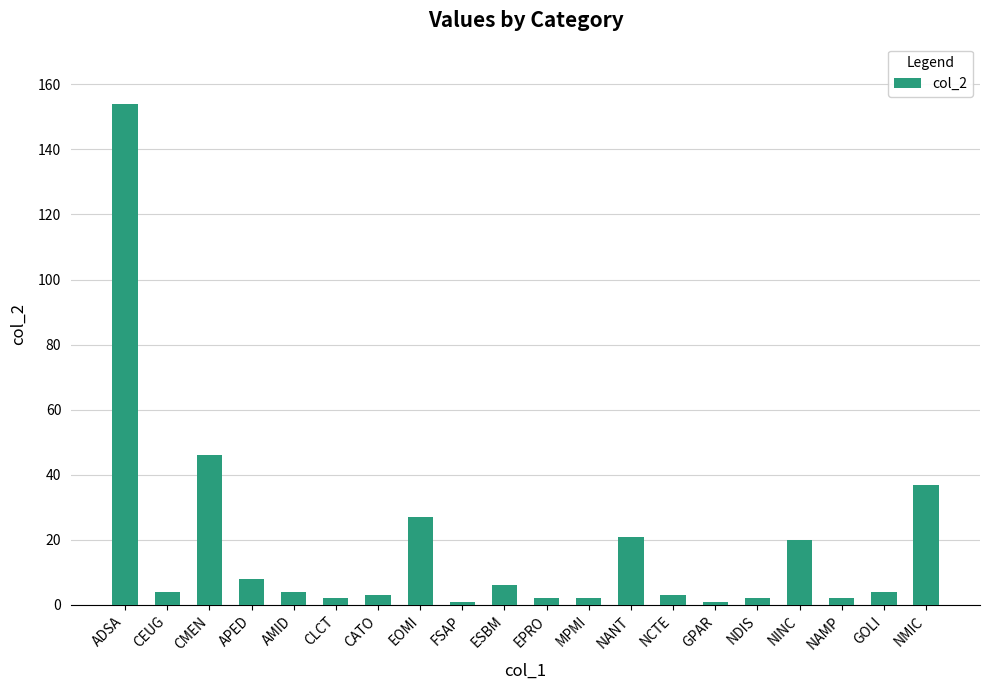

Does the chart contain any negative values?

No